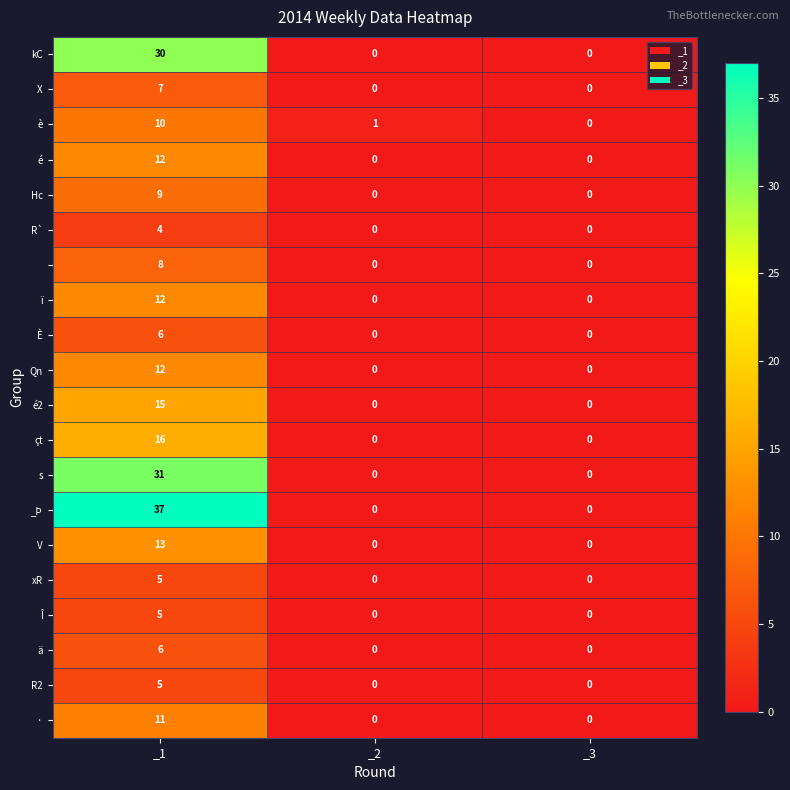

Which label corresponds to the largest value in the chart?

_1